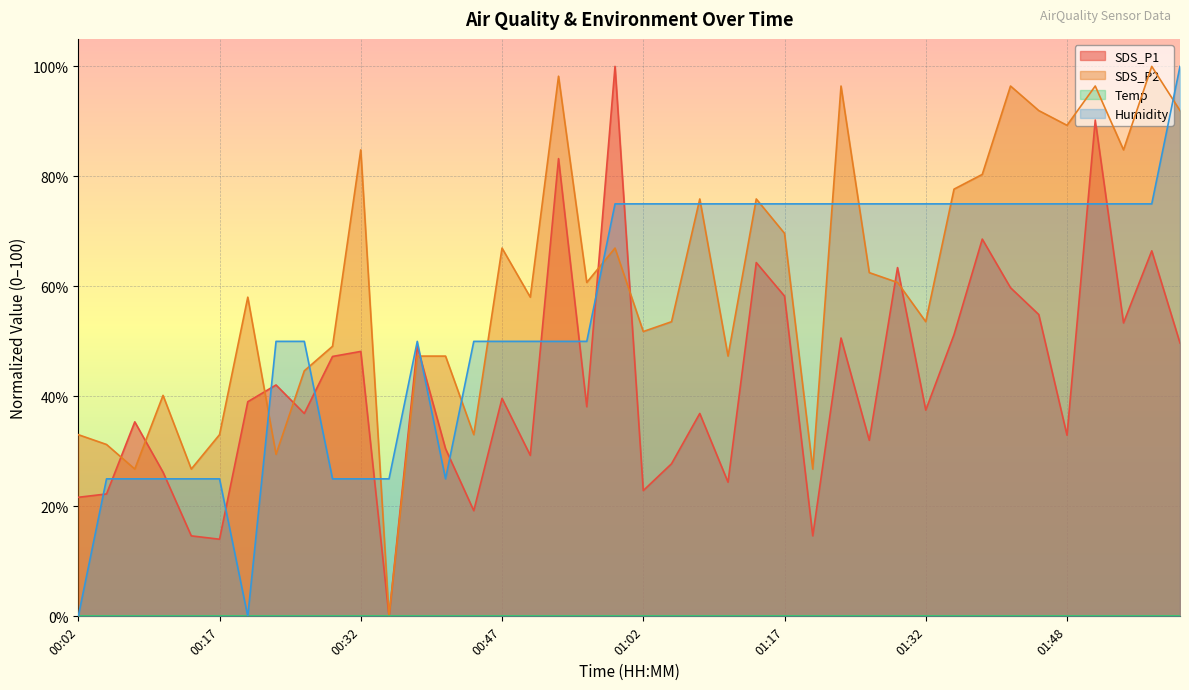

Does the chart display data point markers on the line(s)?

No